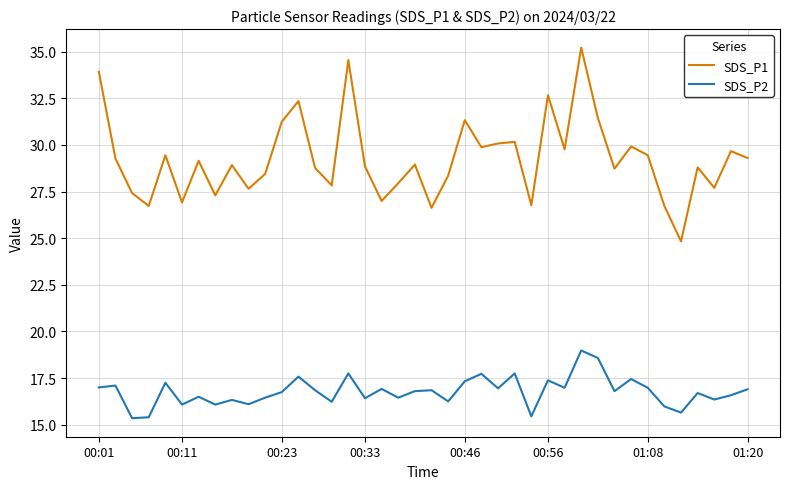

List the series in order of their overall mean, lowest first.

SDS_P2, SDS_P1